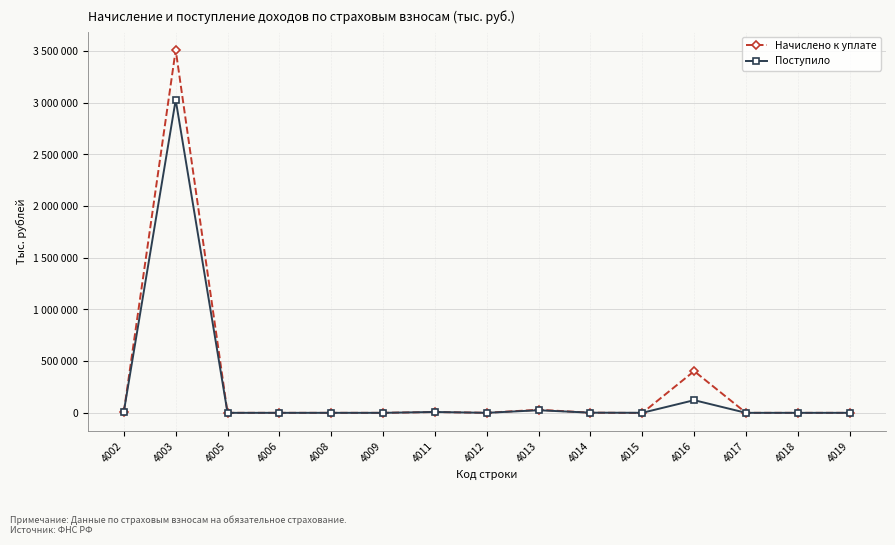

What are all the series names shown in the legend?

Начислено к уплате, Поступило